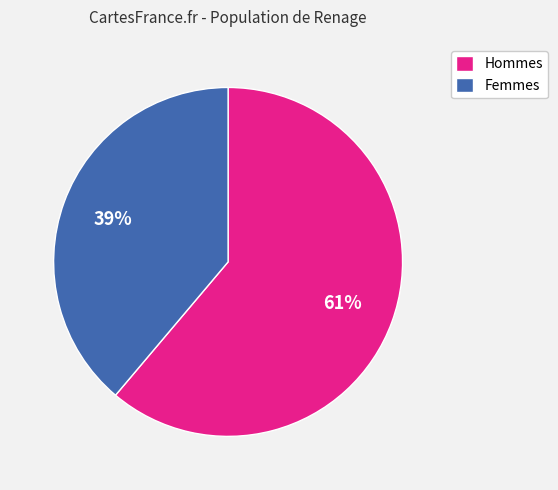

Rank the categories by value from lowest to highest.

Femmes, Hommes